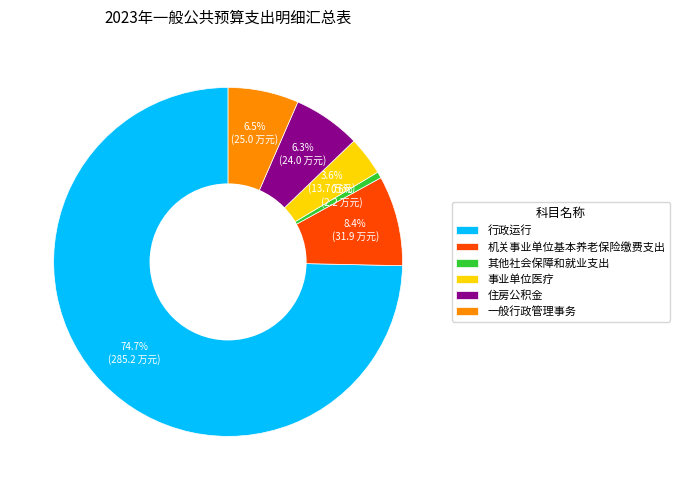

Is 其他社会保障和就业支出 the majority of the pie?

No